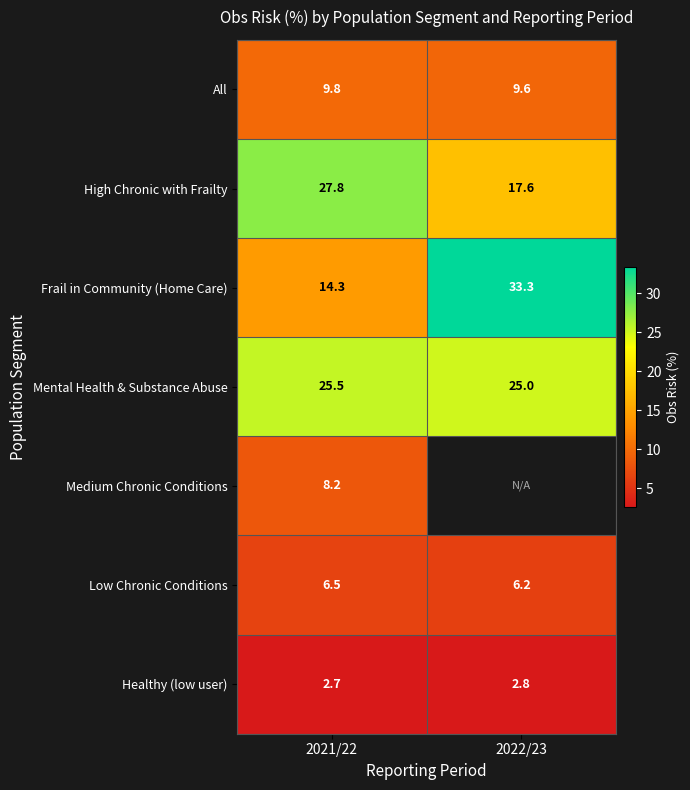

Is the value of Low Chronic Conditions at 2022/23 greater than the value of Medium Chronic Conditions at 2021/22?

No